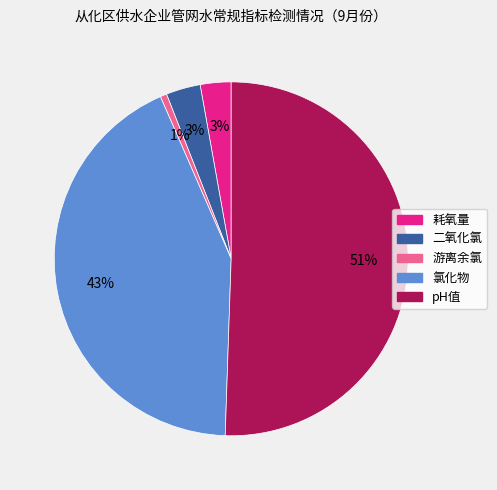

Which slice is the smallest?

游离余氯